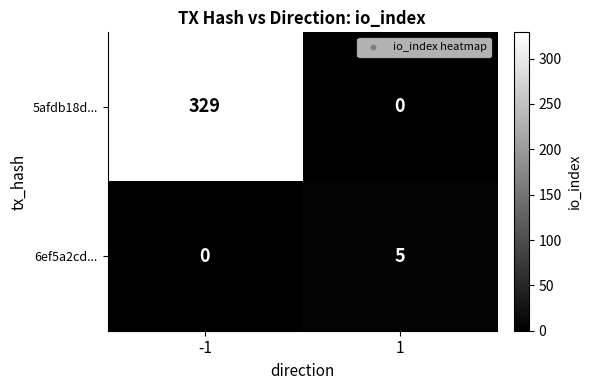

At which category is the sum across all series the highest?

-1